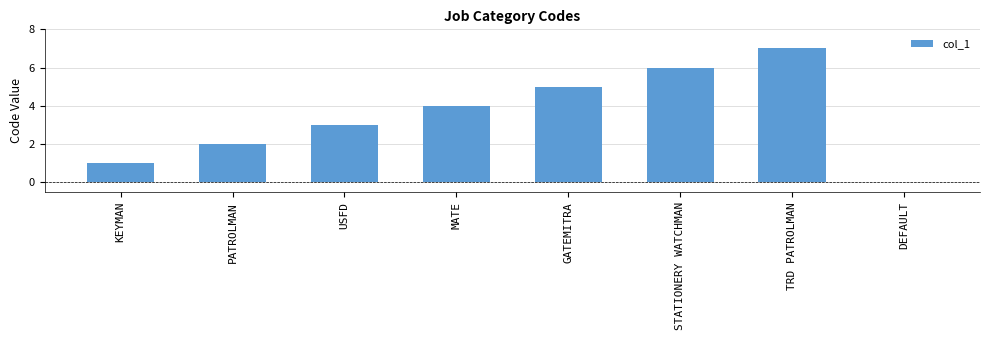

The value at DEFAULT is -3. True or false?

False